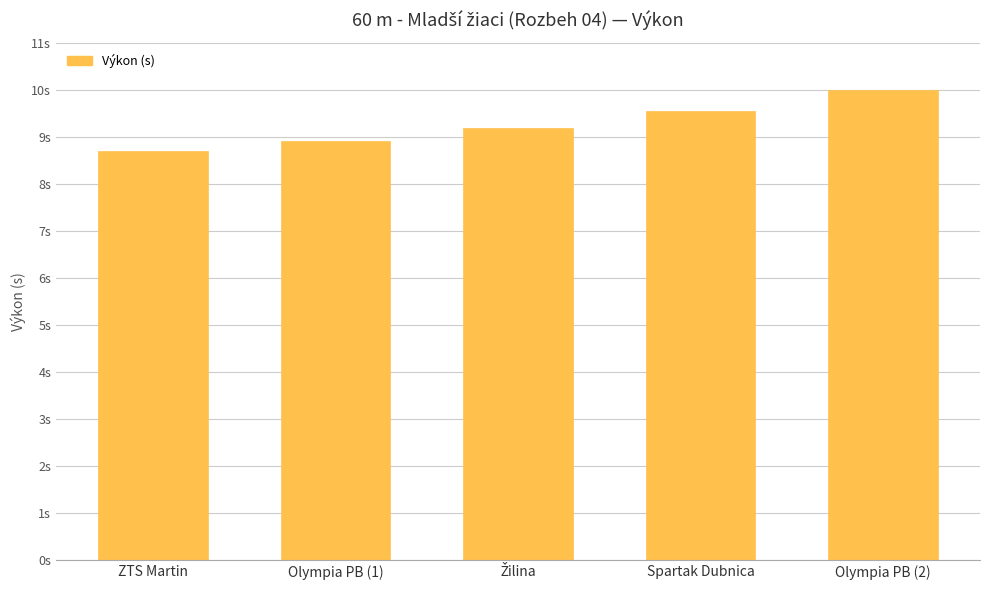

Reading left to right, transcribe all the data shown in this chart.

8.7	8.9	9.2	9.5	10.0